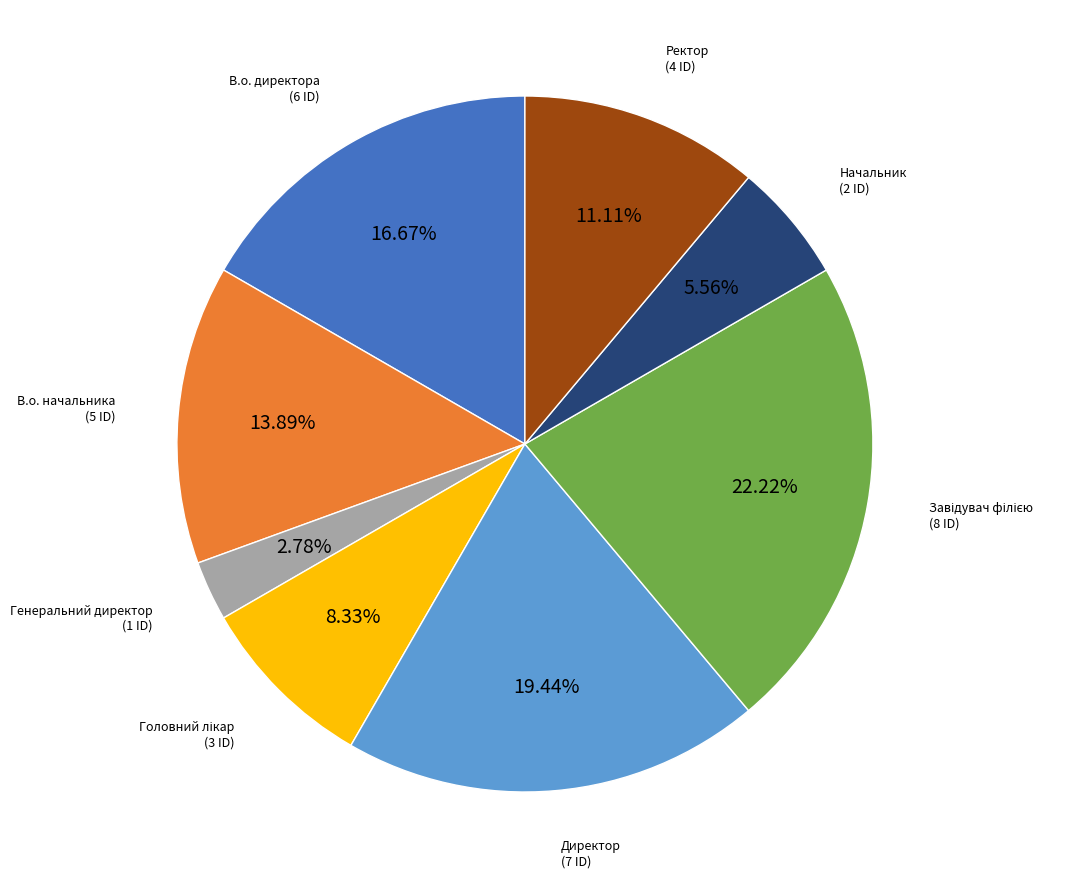

Is there a majority slice in this chart?

No